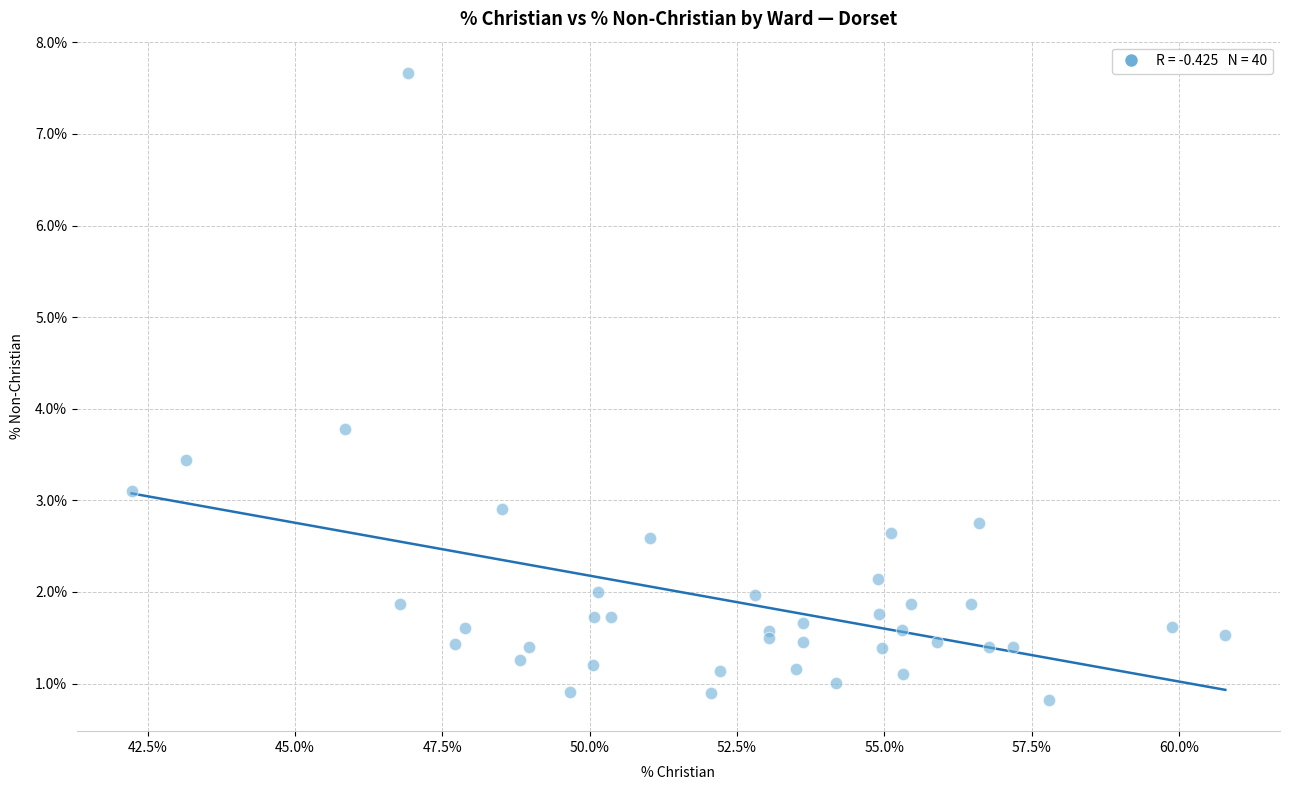

What Y value in the scatter plot is closest to 4?

3.8